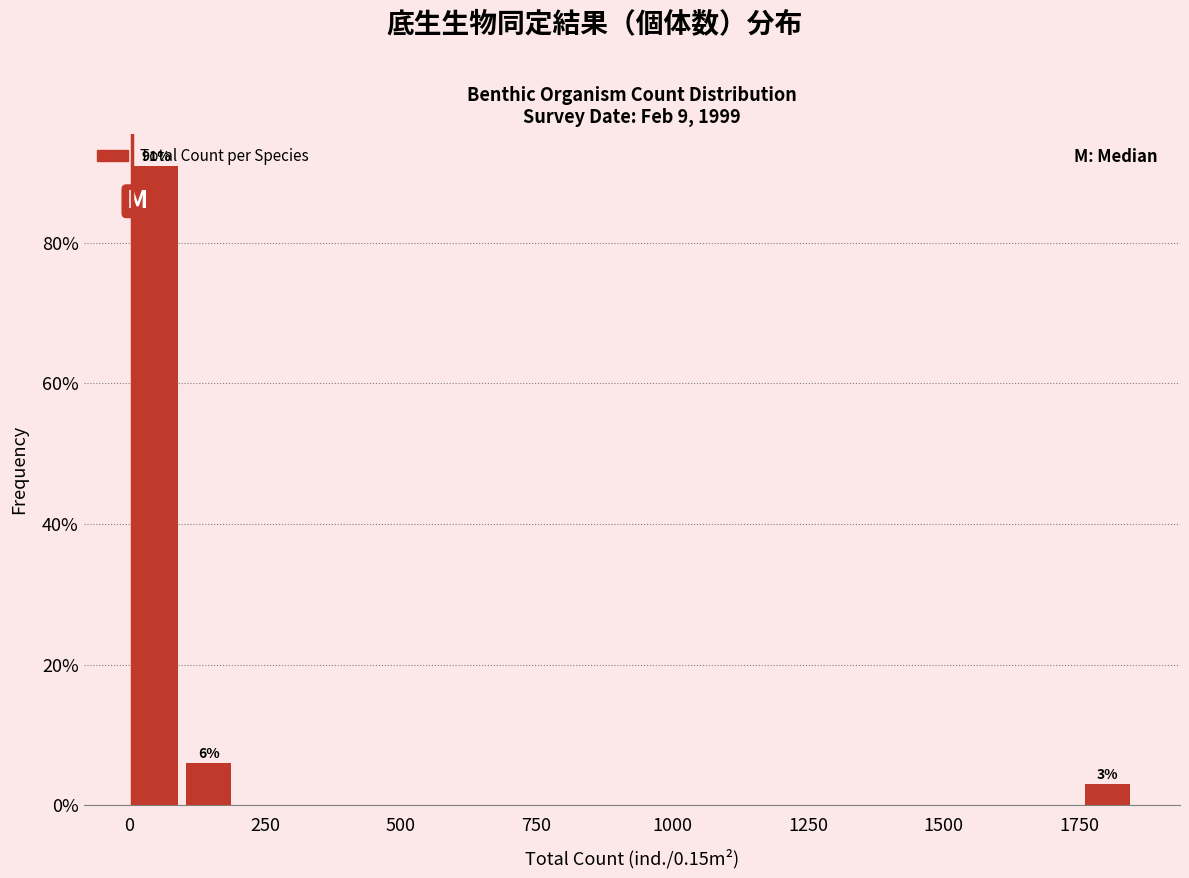

Around what value on the x-axis is the tallest bar? Give the approximate position of its centre, as read against the axis.

50